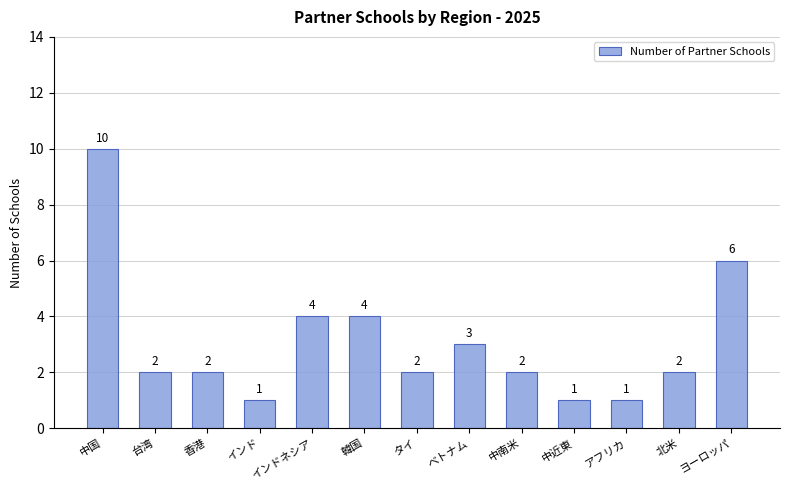

How many data points are less than 2?

3